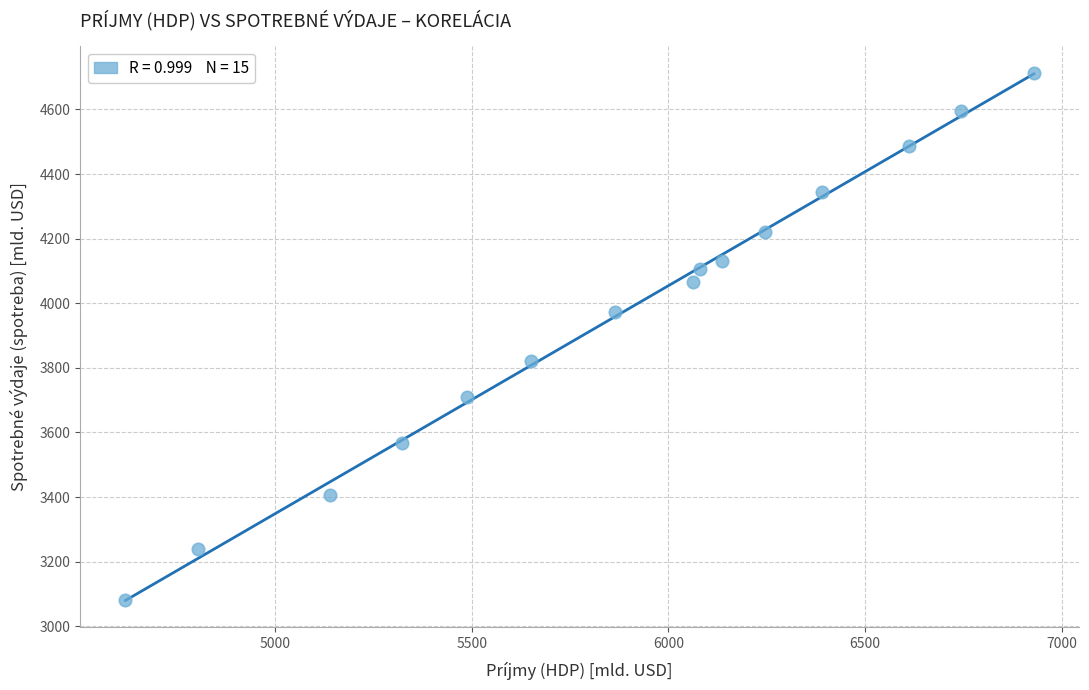

What is the range of X values (max minus min)?

2308.1